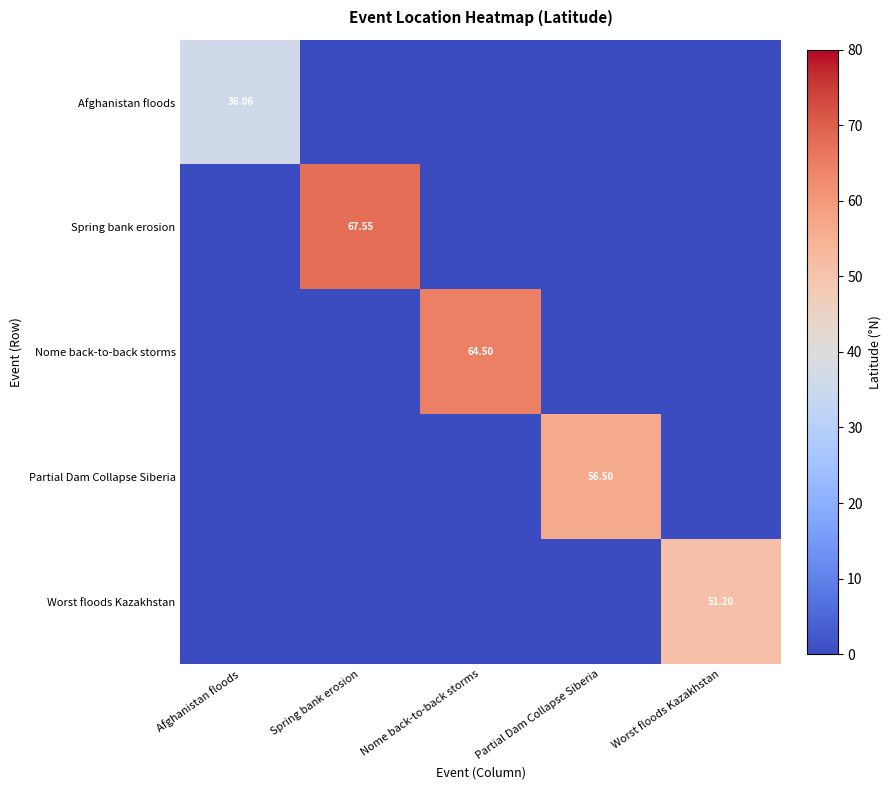

Which series has the largest range (max minus min)?

Spring bank erosion